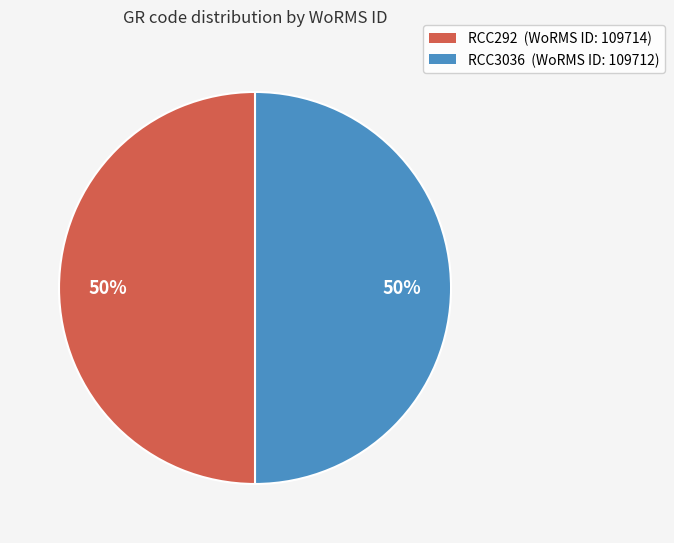

Count the number of slices in the pie.

2